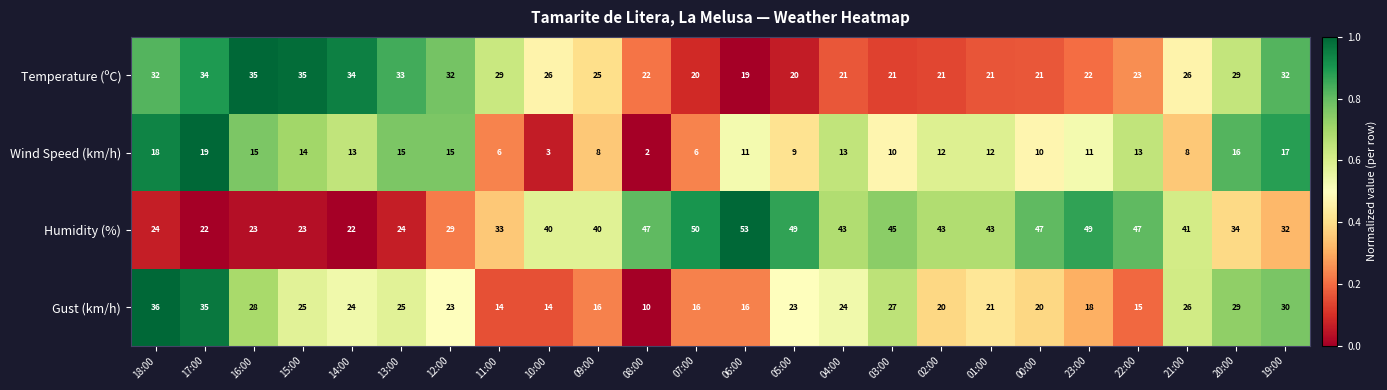

Read the Wind Speed (km/h) value at 07:00.

6